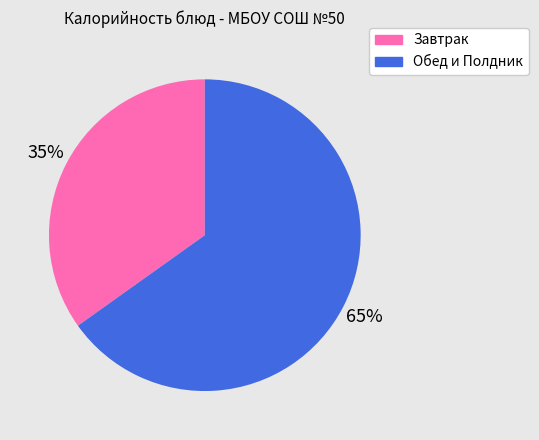

To the nearest percent, what is the average slice percentage?

50%